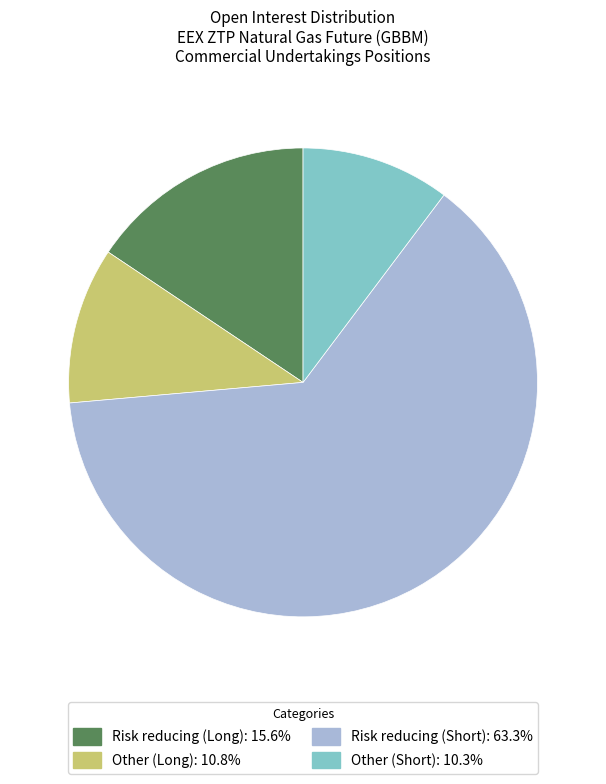

Which slice is the largest?

Risk reducing (Short)